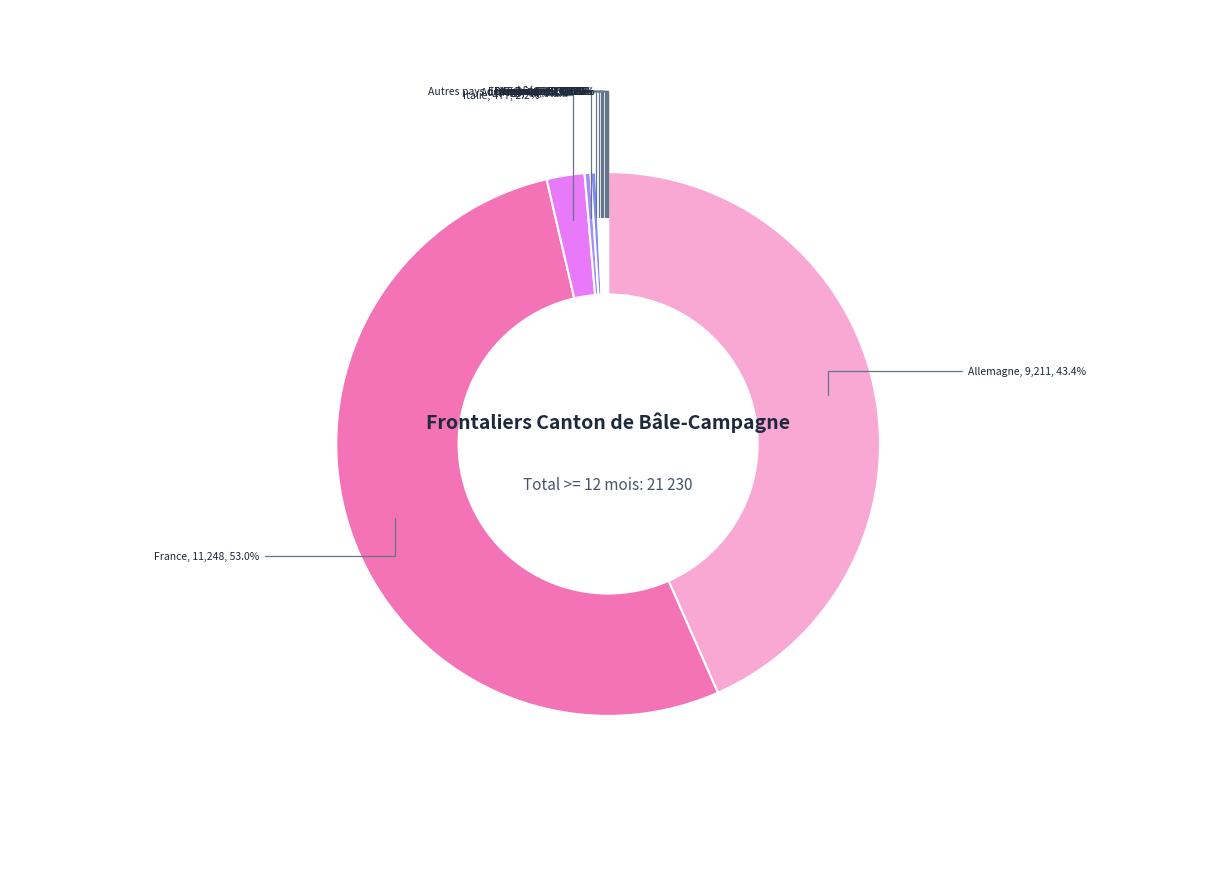

Which category accounts for the majority?

France